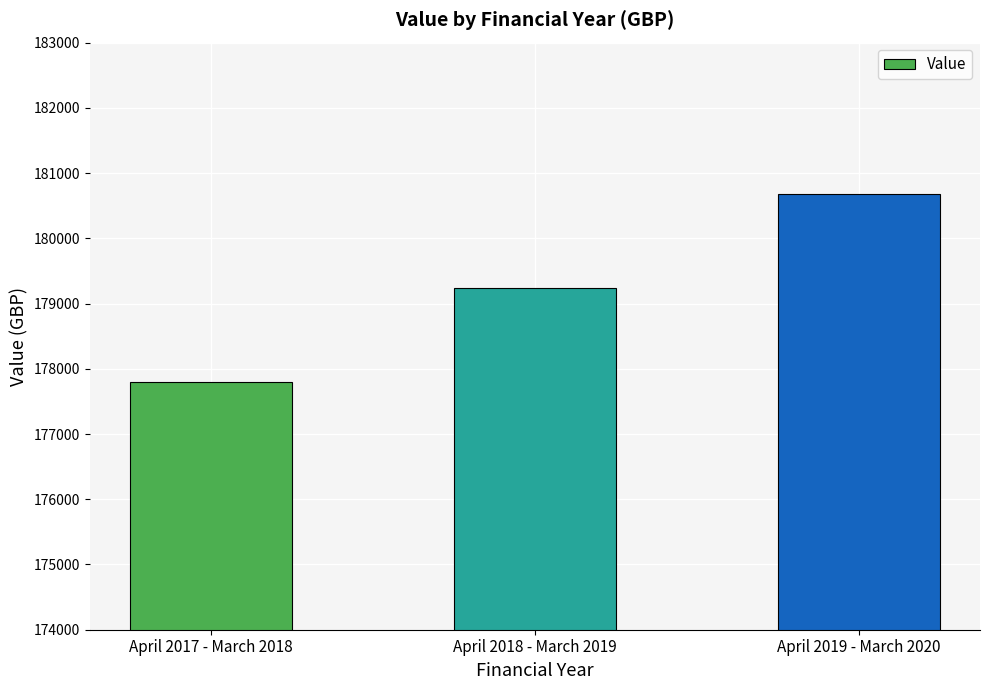

What value does the data have at April 2018 - March 2019?

179235.2